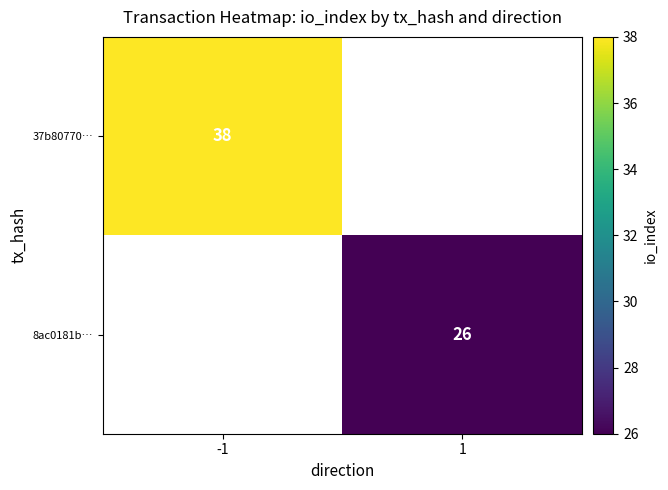

At which category does the chart reach its peak across all series?

-1